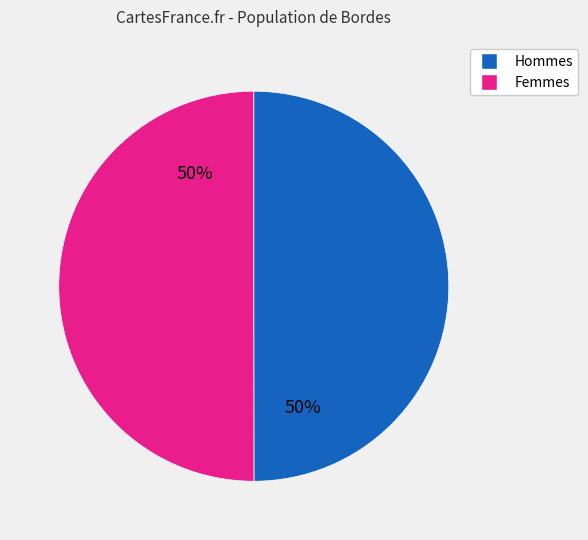

To the nearest percent, what is the average slice percentage?

50%